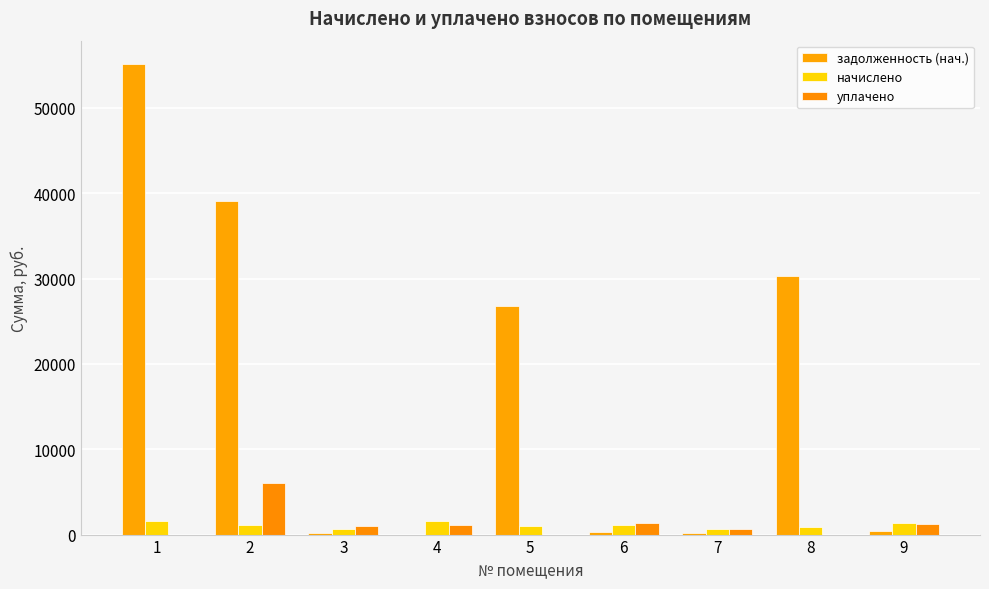

Which category has the lowest value across all series?

4